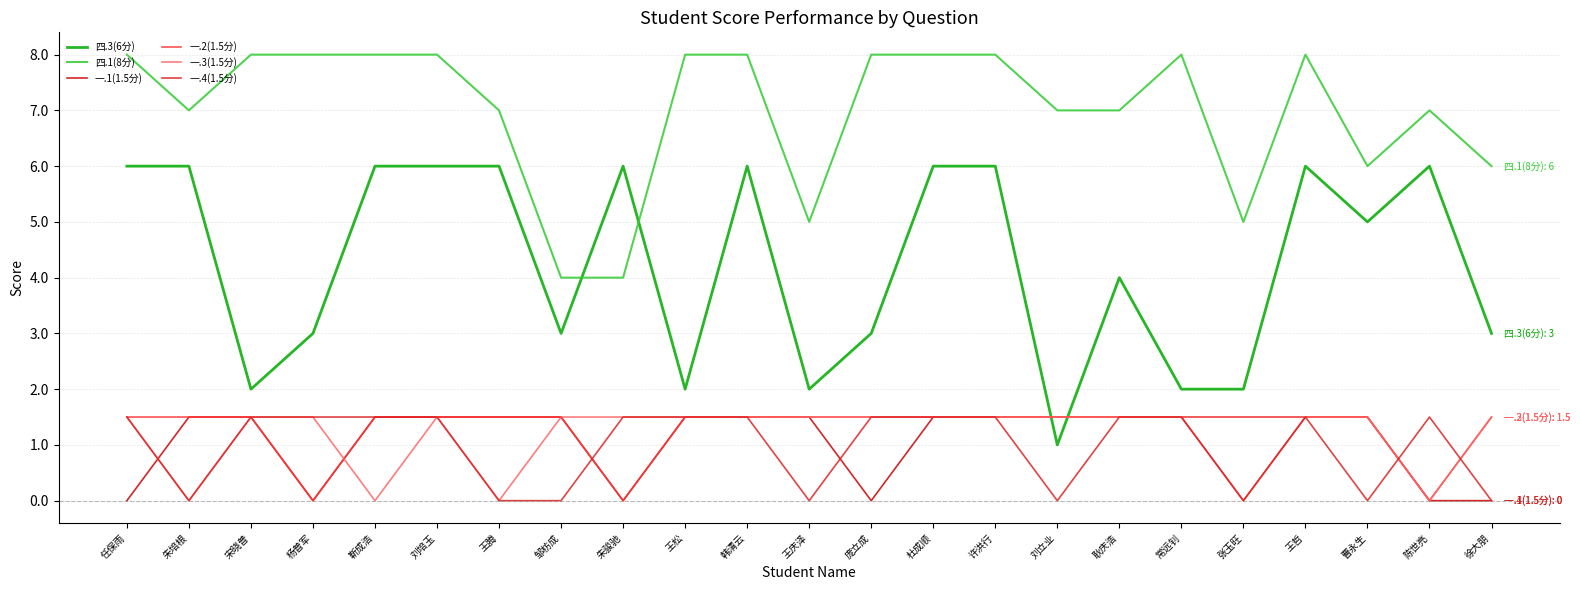

Reading left to right, transcribe all the data shown in this chart.

四.3(6分): 任保雨=6.0	朱培根=6.0	宋晓普=2.0	杨普军=3.0	靳成浩=6.0	刘培玉=6.0	王腾=6.0	邹枋成=3.0	朱骏驰=6.0	王松=2.0	韩清云=6.0	王庆泽=2.0	庞立成=3.0	杜成顺=6.0	许洪行=6.0	刘立业=1.0	耿庆浩=4.0	常远钊=2.0	张玉旺=2.0	王哲=6.0	曹永生=5.0	陈世亮=6.0	徐大朋=3.0
四.1(8分): 任保雨=8.0	朱培根=7.0	宋晓普=8.0	杨普军=8.0	靳成浩=8.0	刘培玉=8.0	王腾=7.0	邹枋成=4.0	朱骏驰=4.0	王松=8.0	韩清云=8.0	王庆泽=5.0	庞立成=8.0	杜成顺=8.0	许洪行=8.0	刘立业=7.0	耿庆浩=7.0	常远钊=8.0	张玉旺=5.0	王哲=8.0	曹永生=6.0	陈世亮=7.0	徐大朋=6.0
一.1(1.5分): 任保雨=0.0	朱培根=1.5	宋晓普=1.5	杨普军=0.0	靳成浩=1.5	刘培玉=1.5	王腾=1.5	邹枋成=1.5	朱骏驰=0.0	王松=1.5	韩清云=1.5	王庆泽=1.5	庞立成=0.0	杜成顺=1.5	许洪行=1.5	刘立业=1.5	耿庆浩=1.5	常远钊=1.5	张玉旺=1.5	王哲=1.5	曹永生=1.5	陈世亮=0.0	徐大朋=0.0
一.2(1.5分): 任保雨=1.5	朱培根=1.5	宋晓普=1.5	杨普军=0.0	靳成浩=1.5	刘培玉=1.5	王腾=1.5	邹枋成=1.5	朱骏驰=0.0	王松=1.5	韩清云=1.5	王庆泽=1.5	庞立成=1.5	杜成顺=1.5	许洪行=1.5	刘立业=1.5	耿庆浩=1.5	常远钊=1.5	张玉旺=0.0	王哲=1.5	曹永生=1.5	陈世亮=0.0	徐大朋=1.5
一.3(1.5分): 任保雨=1.5	朱培根=0.0	宋晓普=1.5	杨普军=1.5	靳成浩=0.0	刘培玉=1.5	王腾=0.0	邹枋成=1.5	朱骏驰=1.5	王松=1.5	韩清云=1.5	王庆泽=1.5	庞立成=1.5	杜成顺=1.5	许洪行=1.5	刘立业=1.5	耿庆浩=1.5	常远钊=1.5	张玉旺=1.5	王哲=1.5	曹永生=1.5	陈世亮=0.0	徐大朋=1.5
一.4(1.5分): 任保雨=1.5	朱培根=0.0	宋晓普=1.5	杨普军=1.5	靳成浩=1.5	刘培玉=1.5	王腾=0.0	邹枋成=0.0	朱骏驰=1.5	王松=1.5	韩清云=1.5	王庆泽=0.0	庞立成=1.5	杜成顺=1.5	许洪行=1.5	刘立业=0.0	耿庆浩=1.5	常远钊=1.5	张玉旺=0.0	王哲=1.5	曹永生=0.0	陈世亮=1.5	徐大朋=0.0